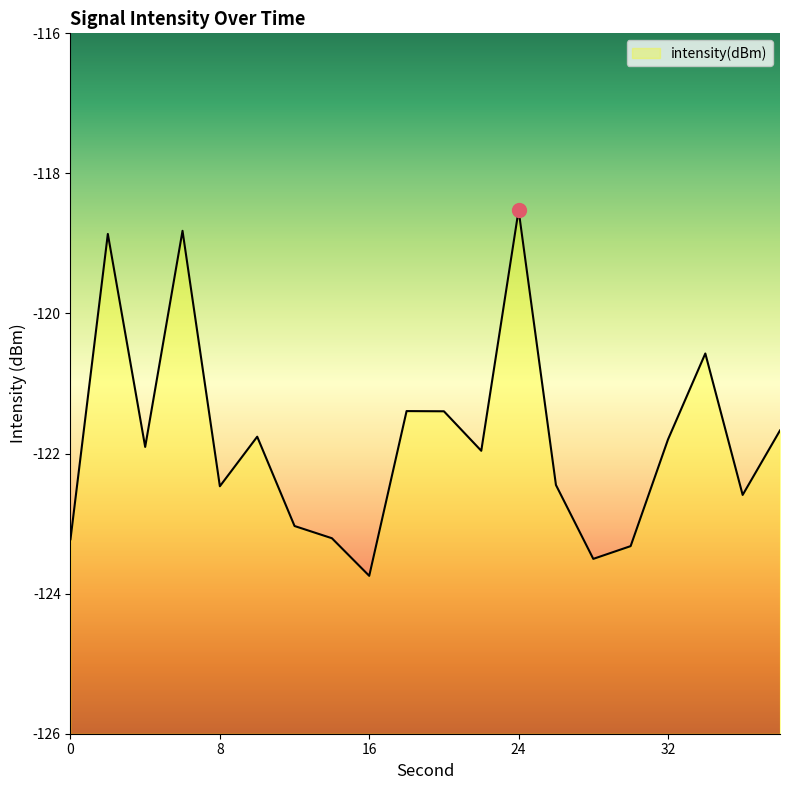

Which category has the highest value across all series?

24